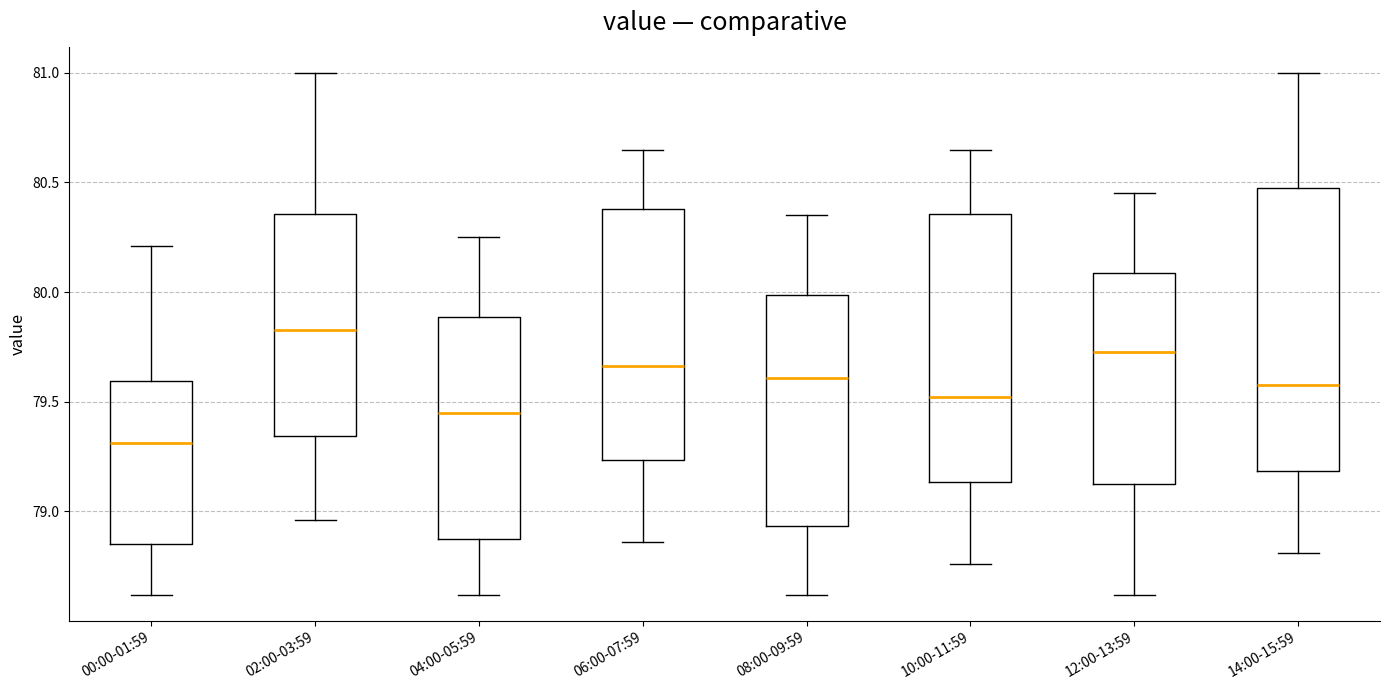

Which box has the highest median line?

02:00-03:59